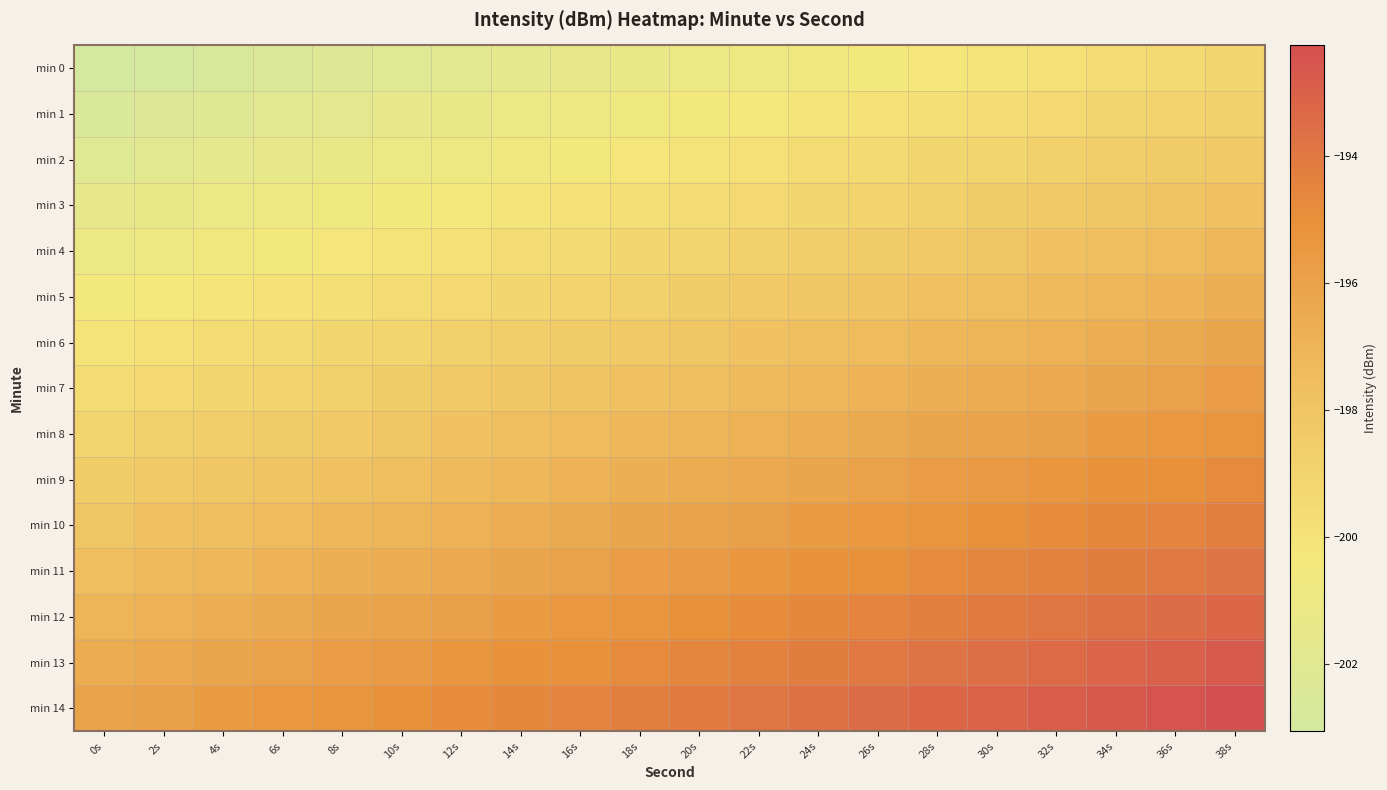

Rank the series at 36s from lowest to highest value.

min 0, min 1, min 2, min 3, min 4, min 5, min 6, min 7, min 8, min 9, min 10, min 11, min 12, min 13, min 14